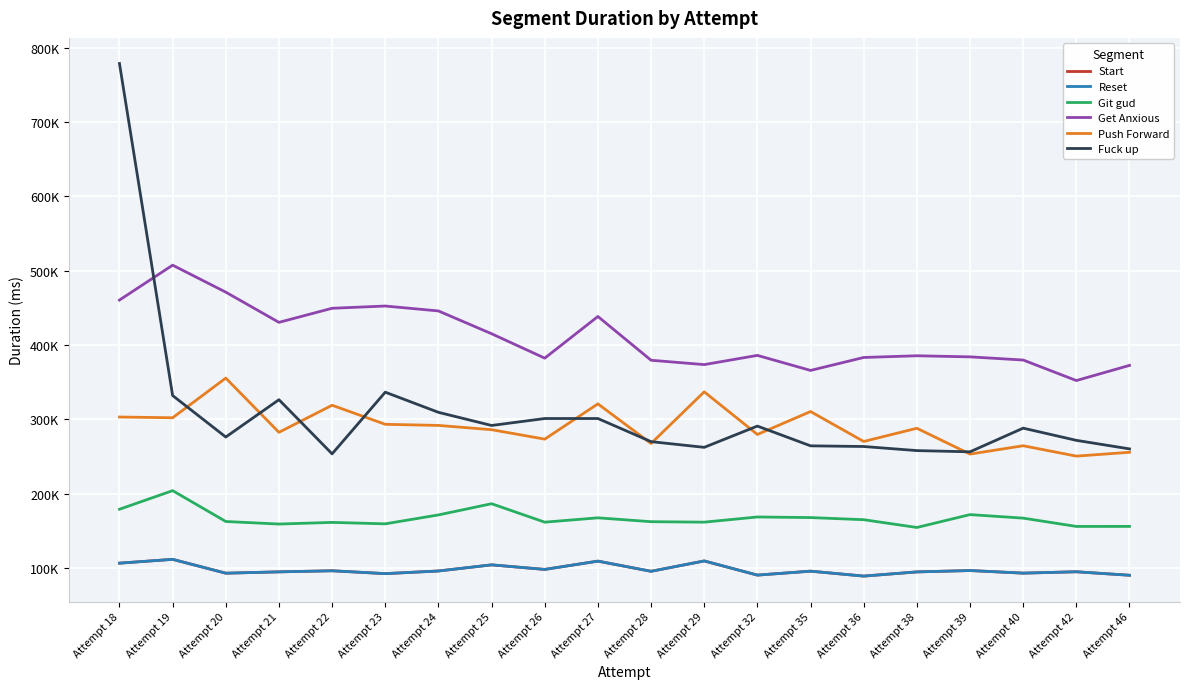

Does the chart display data point markers on the line(s)?

No